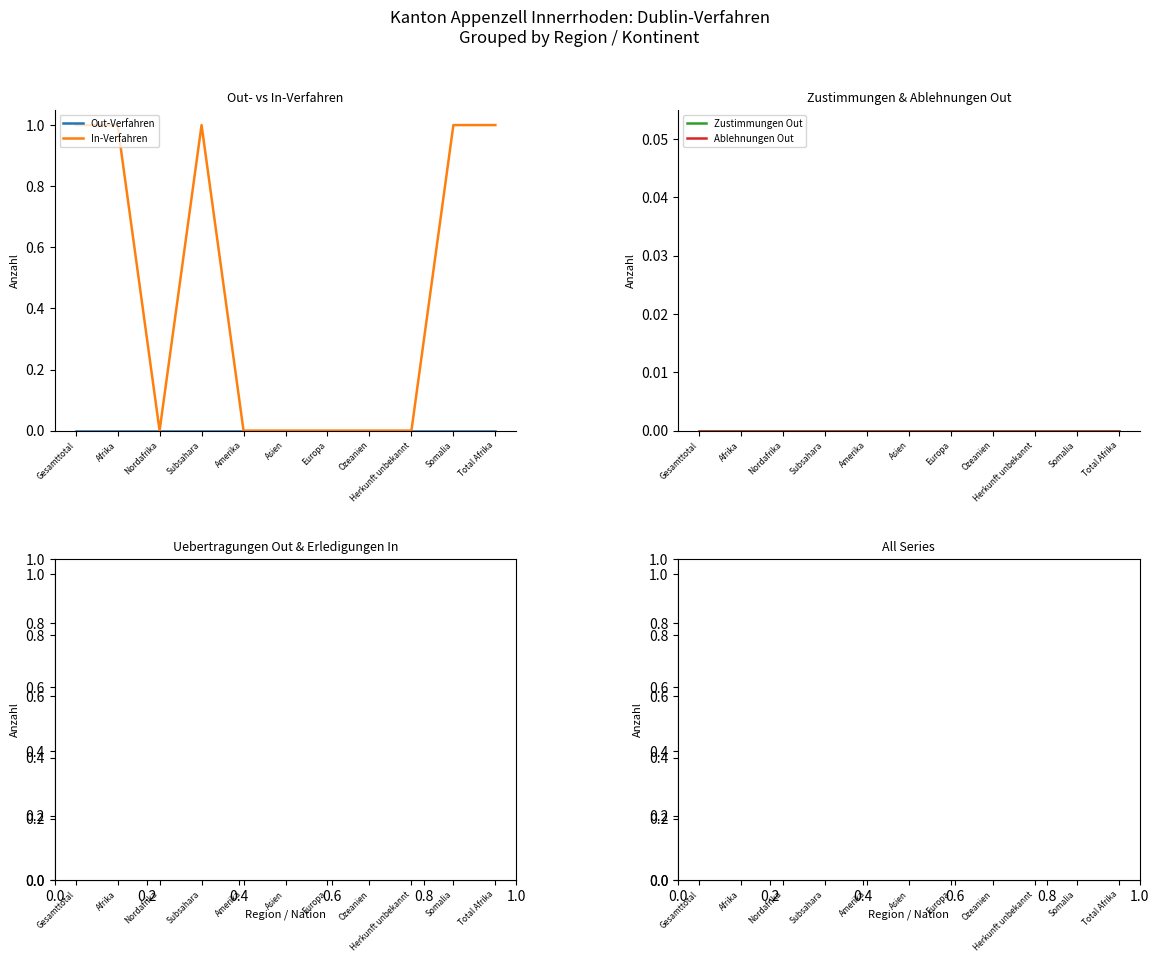

Is the value of In-Verfahren at Herkunft unbekannt greater than the value of Erledigungen In at Amerika?

No